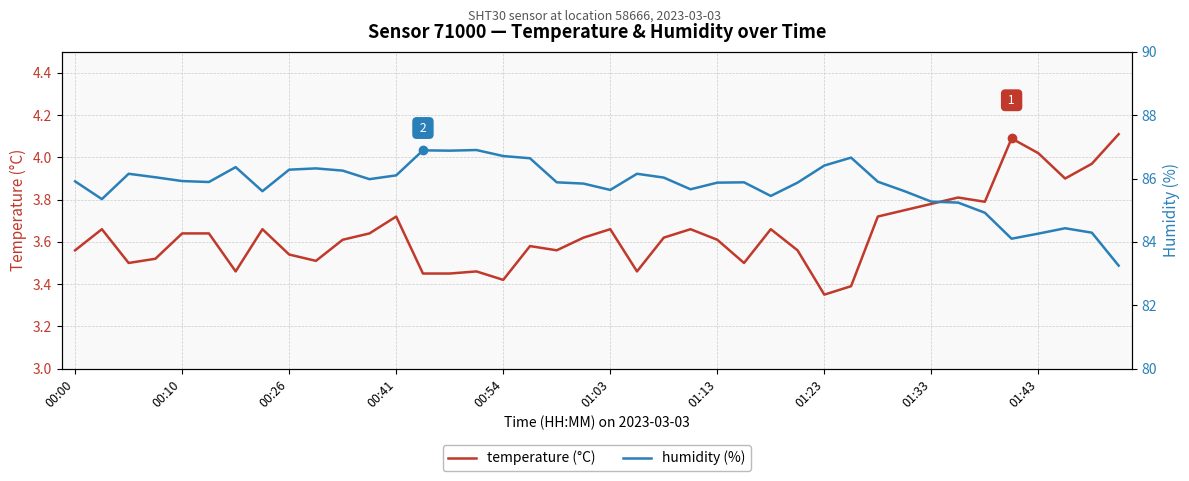

The value of humidity (%) at 31 is 52.1. True or false?

False